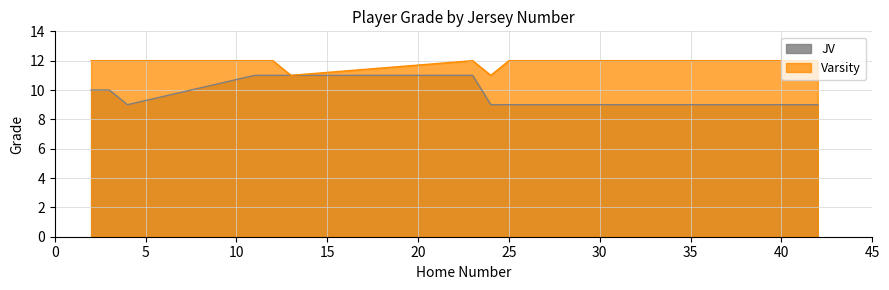

What is the value of the 11th point from the left?

9